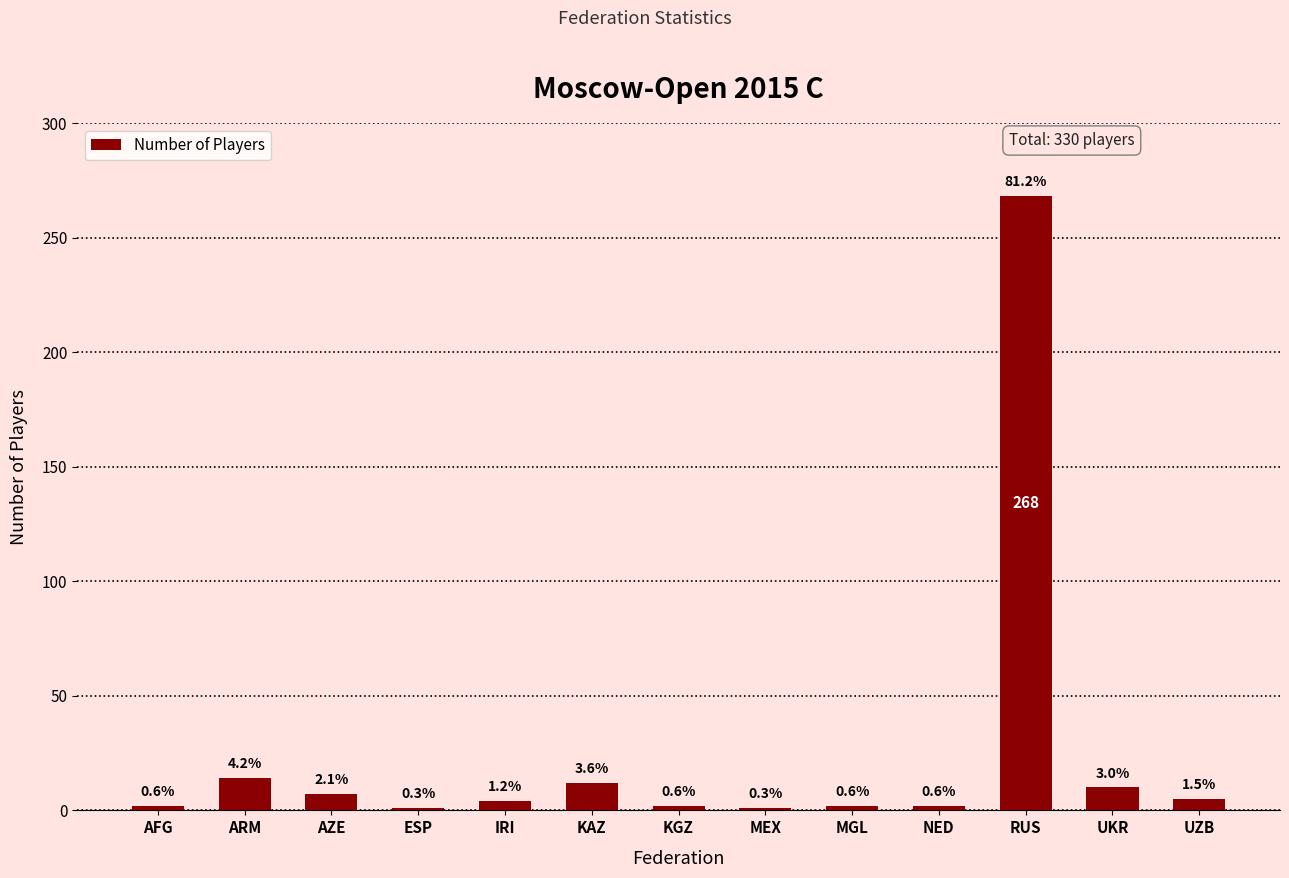

How many bars are there in total?

13